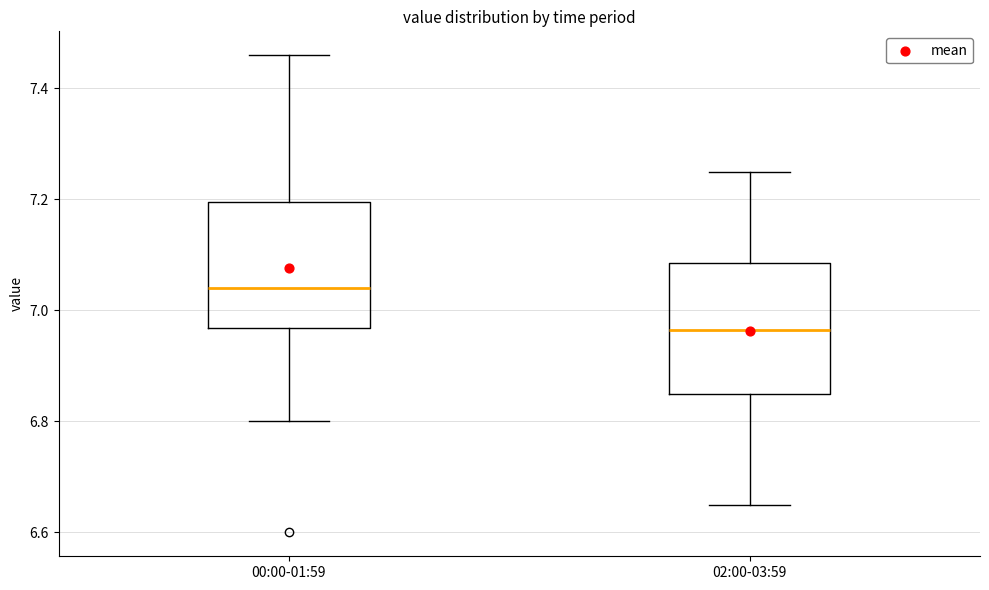

Which box's median line is the lowest?

02:00-03:59